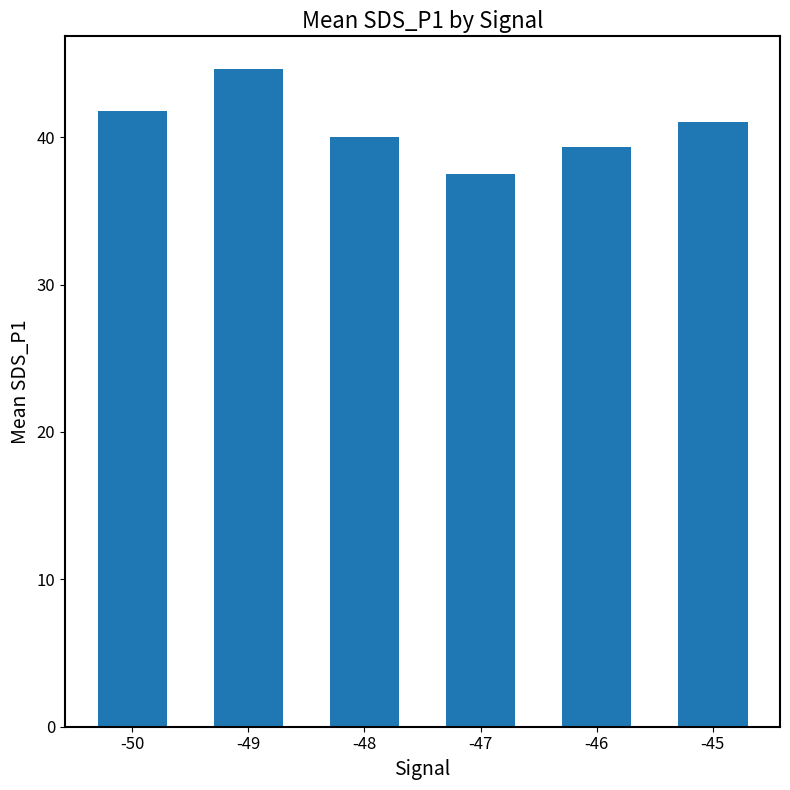

Where does the data first go above 41?

-50